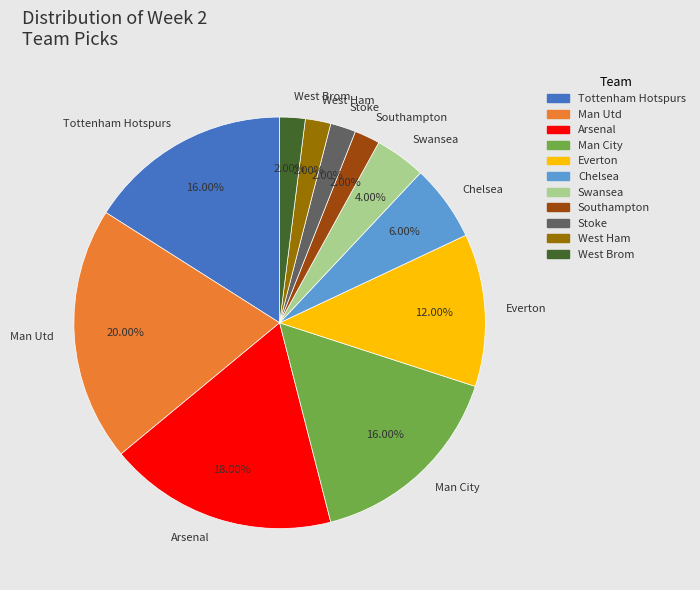

To the nearest percent, what is the difference between the largest and smallest slice percentages?

18%